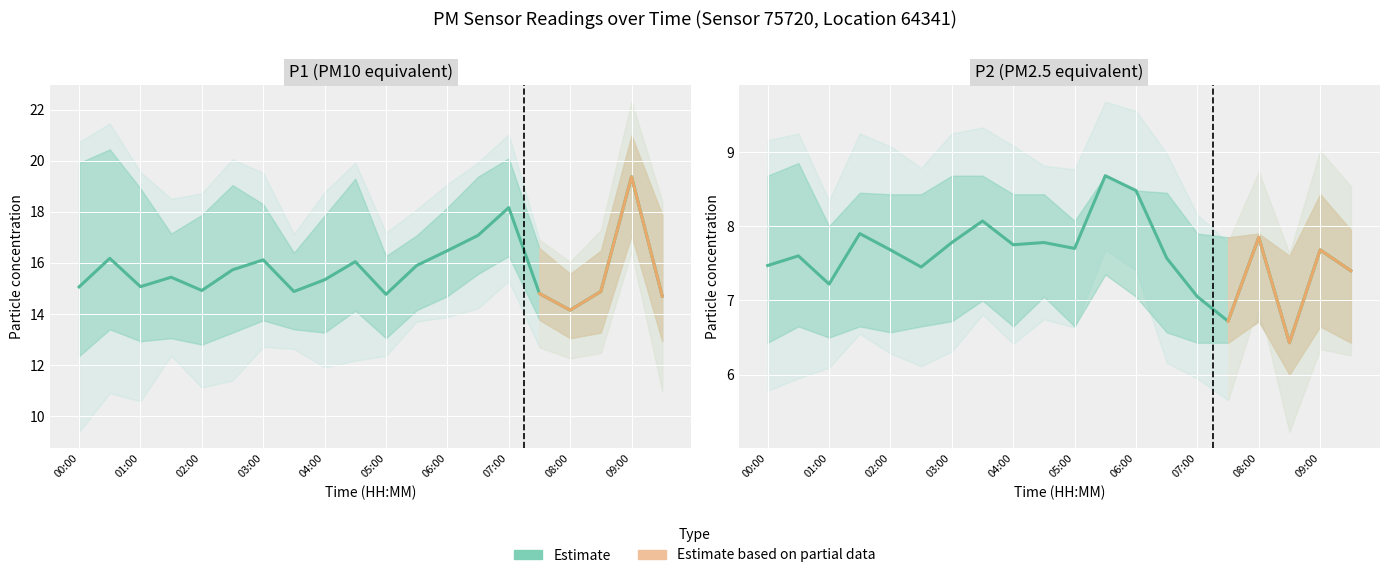

True or false: P2_upper and P2_lower intersect in this chart.

False